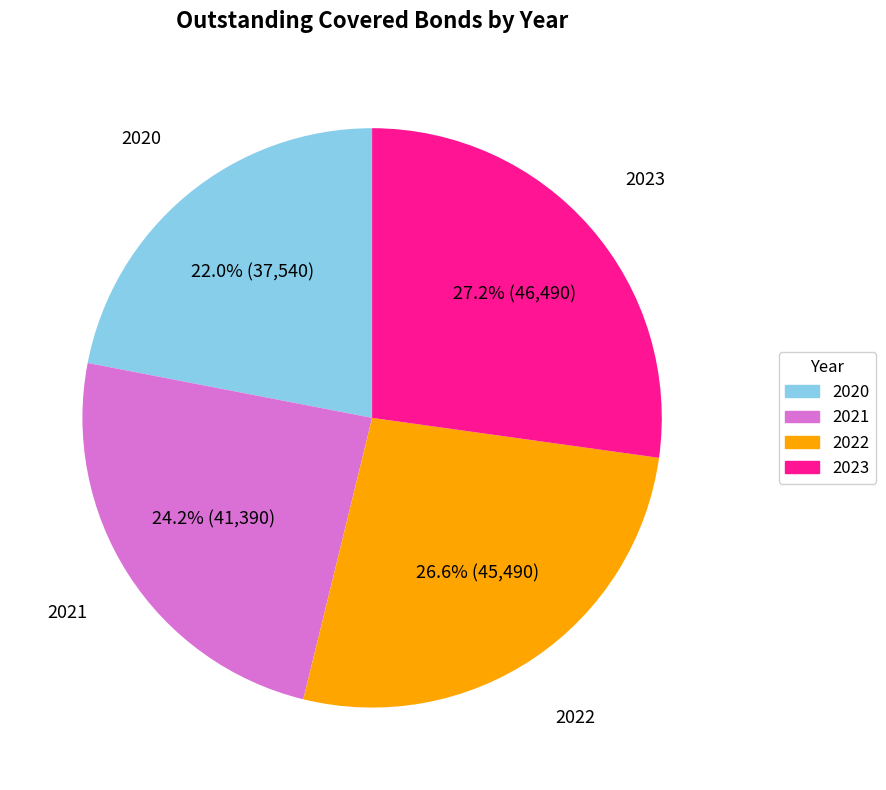

What percentage is the 2022 slice, to the nearest percent?

27%